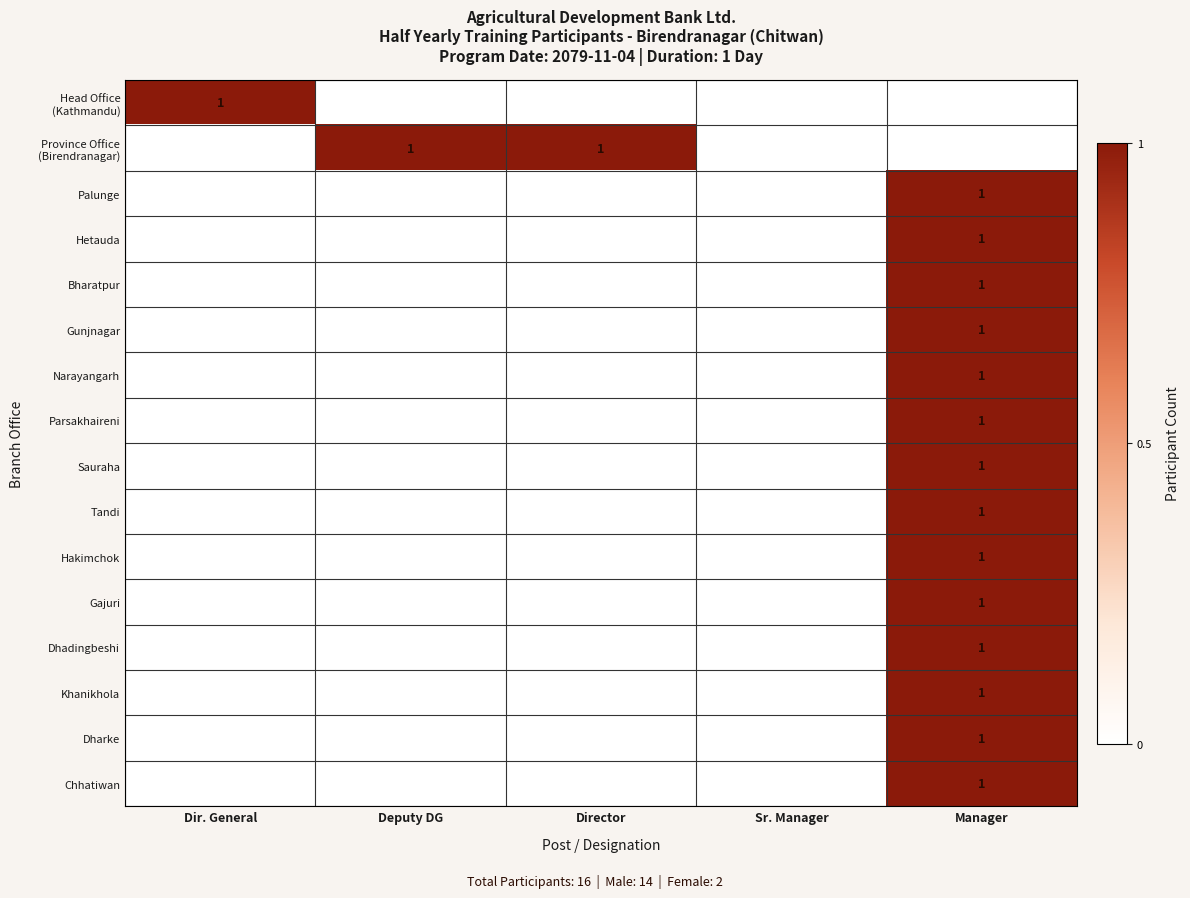

The value of Khanikhola at Manager is 1. True or false?

True